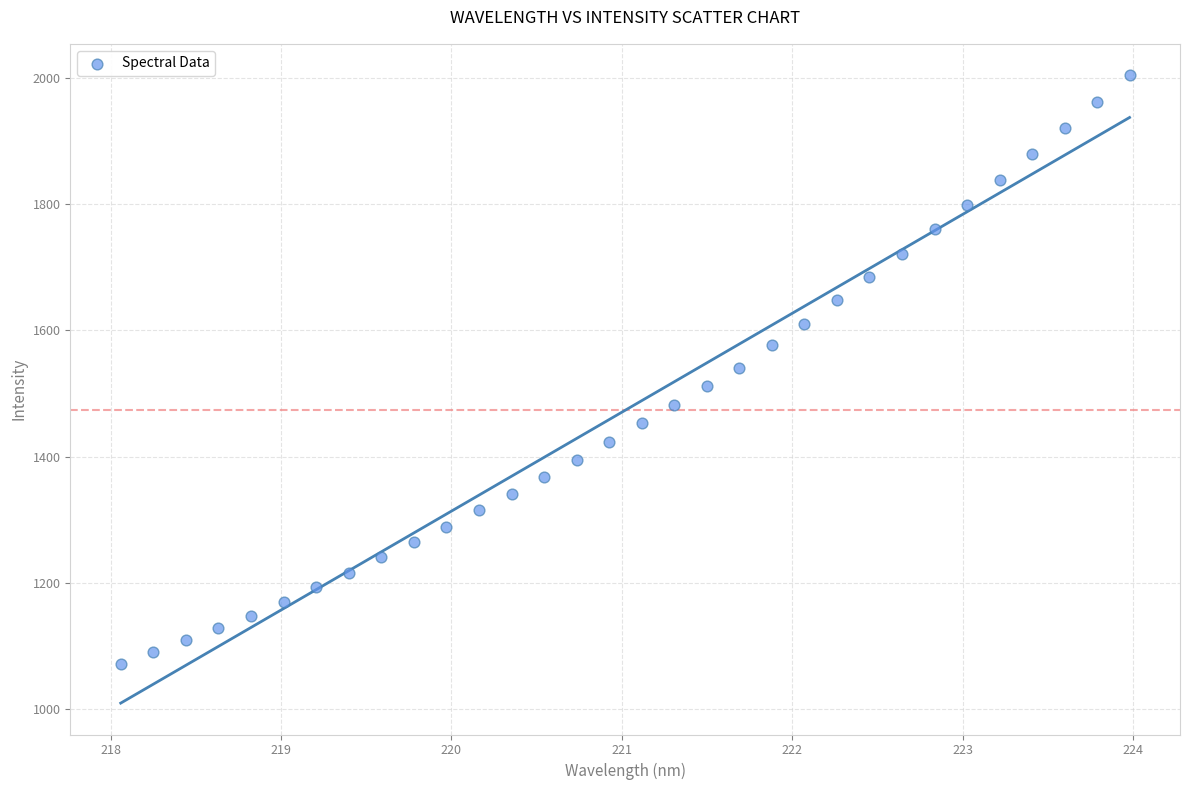

What is the range of X values (max minus min)?

5.9